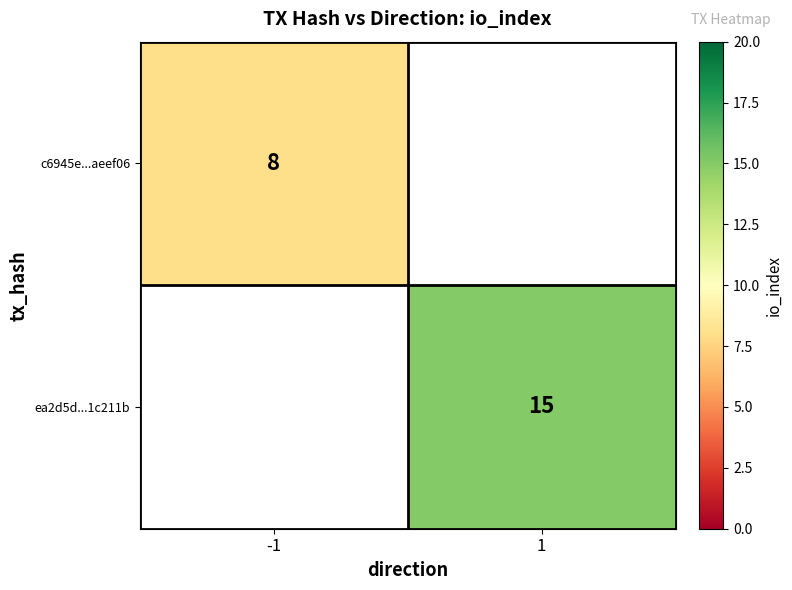

Is it true that ea2d5d...1c211b equals 23 at 1?

False